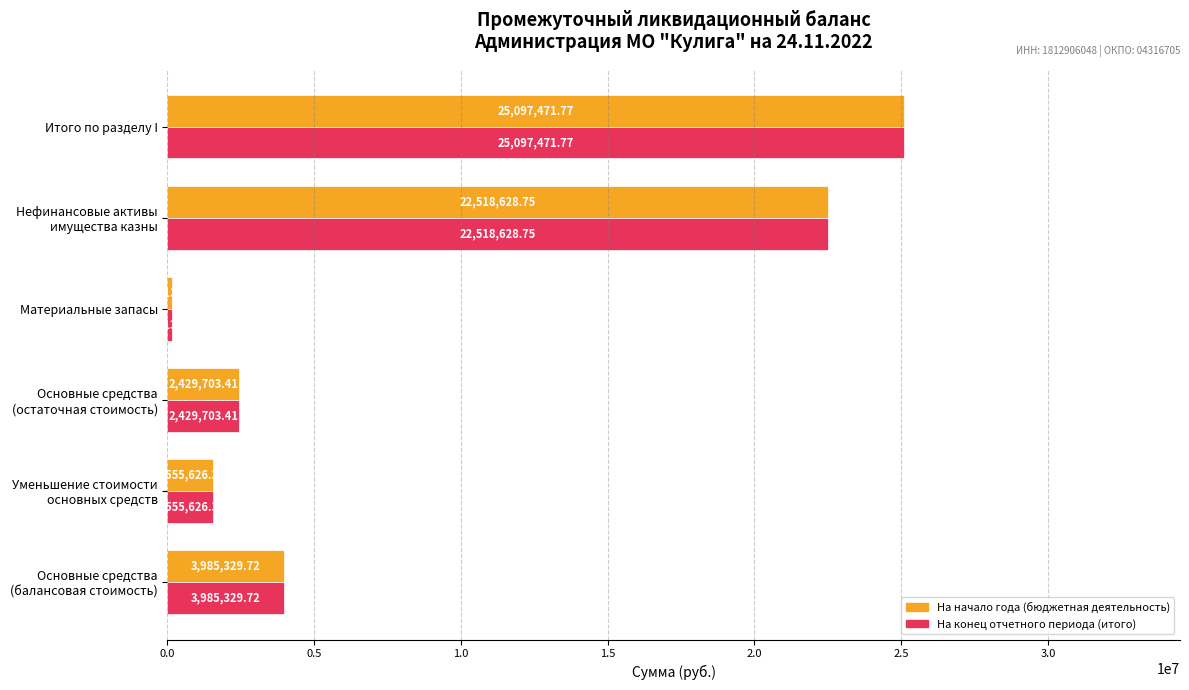

Which category has the highest value across all series?

Итого по разделу I